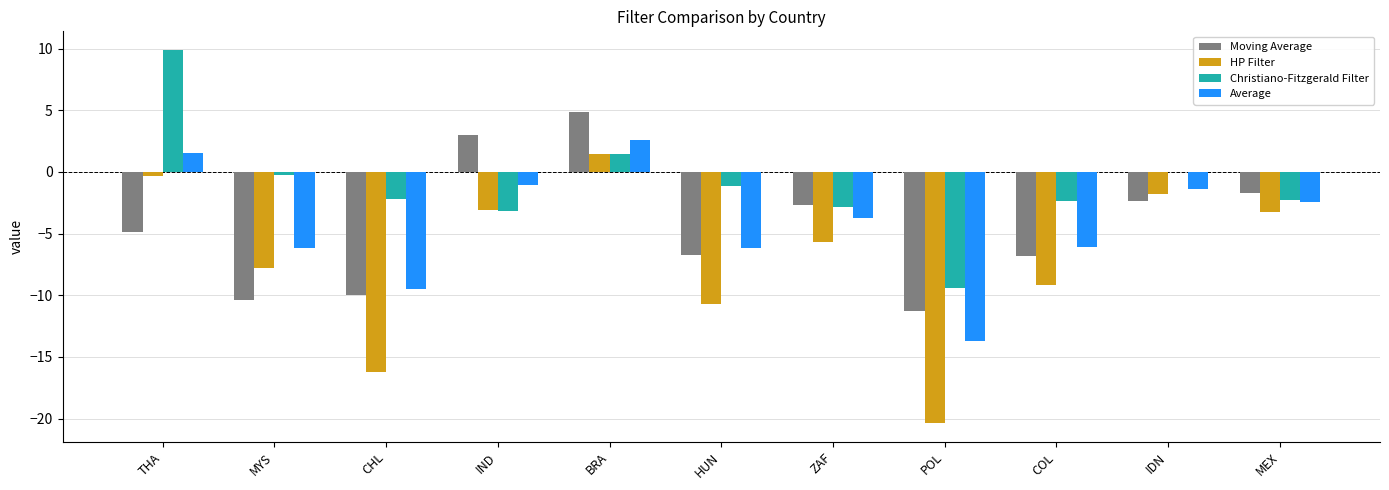

Is it true that Moving Average equals -8.8 at THA?

False